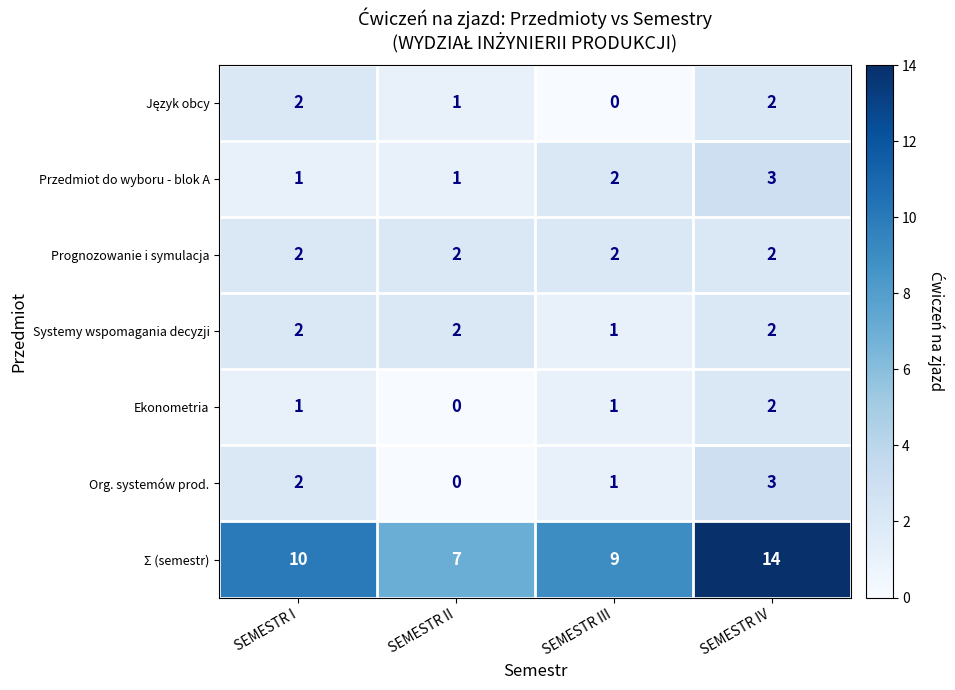

At how many categories does at least one series exceed 2?

4